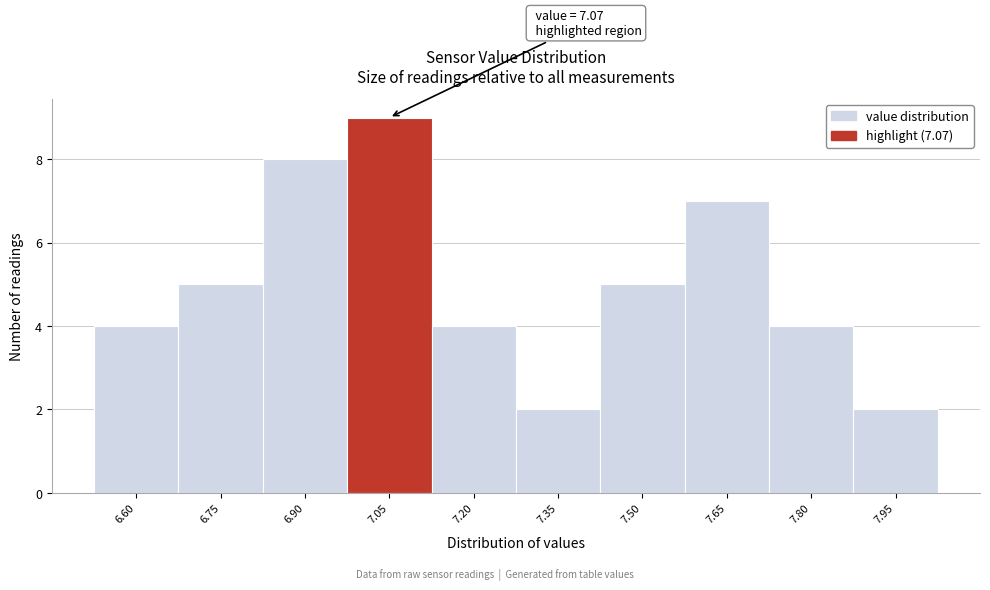

Reading left to right, what are all the values shown in this chart?

4	5	8	9	4	2	5	7	4	2